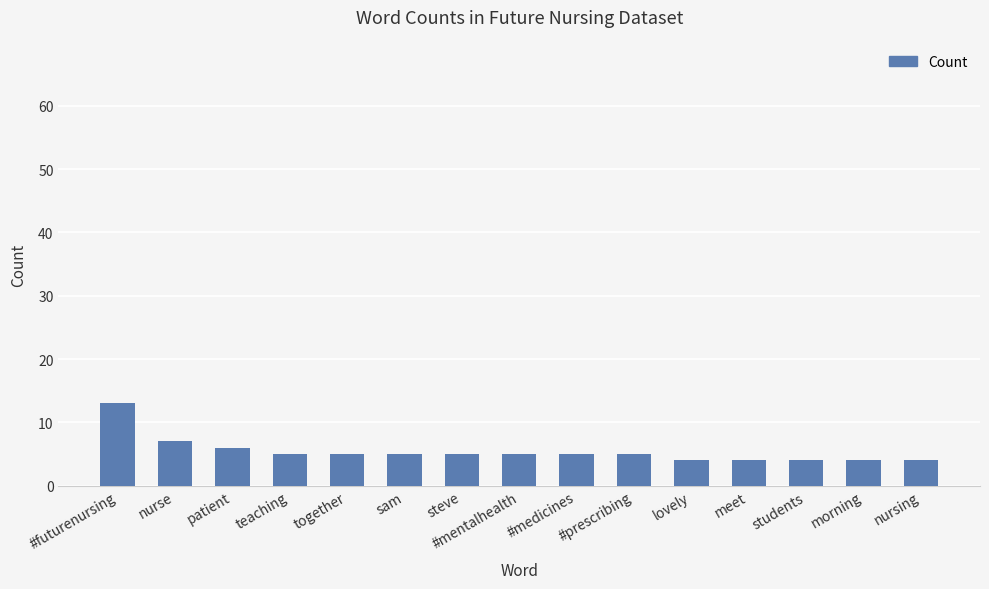

Which label corresponds to the largest value in the chart?

#futurenursing